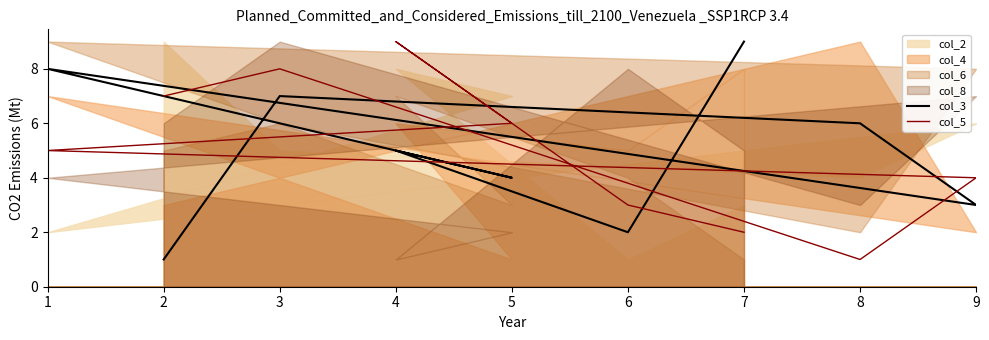

What is the sum of all col_5 values?

45